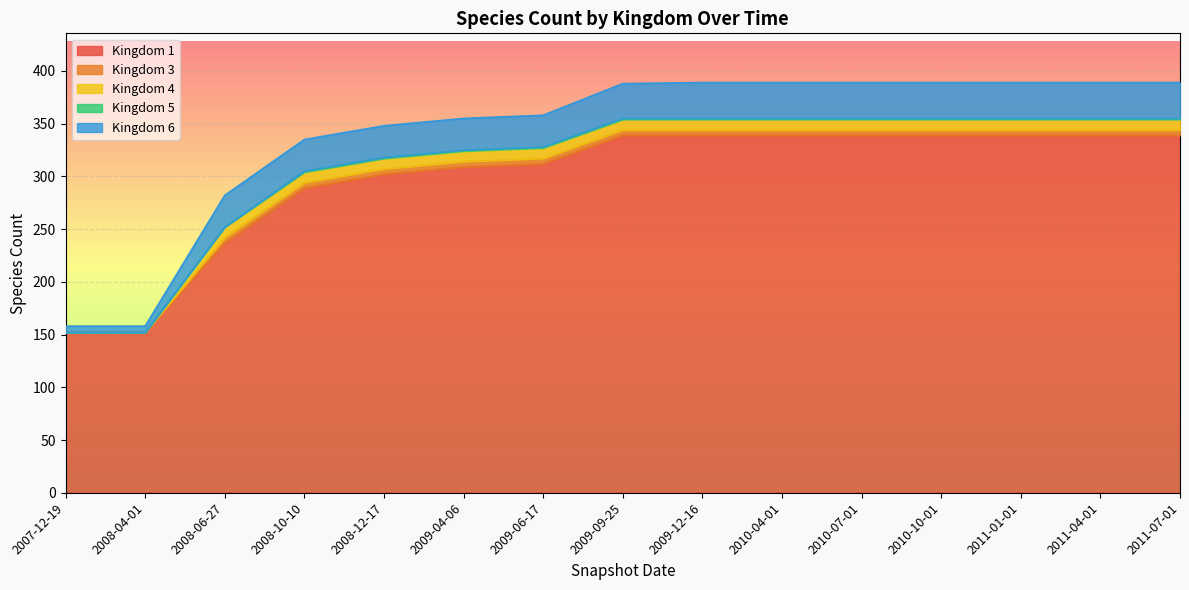

What is the sum of the Kingdom 1 values at 2008-12-17 and 2009-09-25?

641